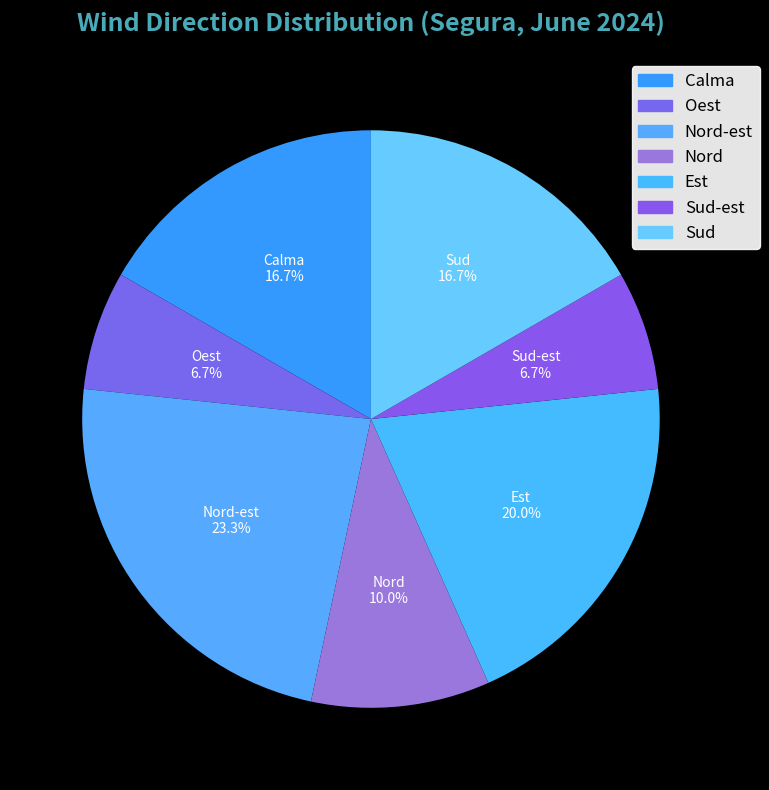

To the nearest percent, what is the difference between the largest and smallest slice percentages?

17%